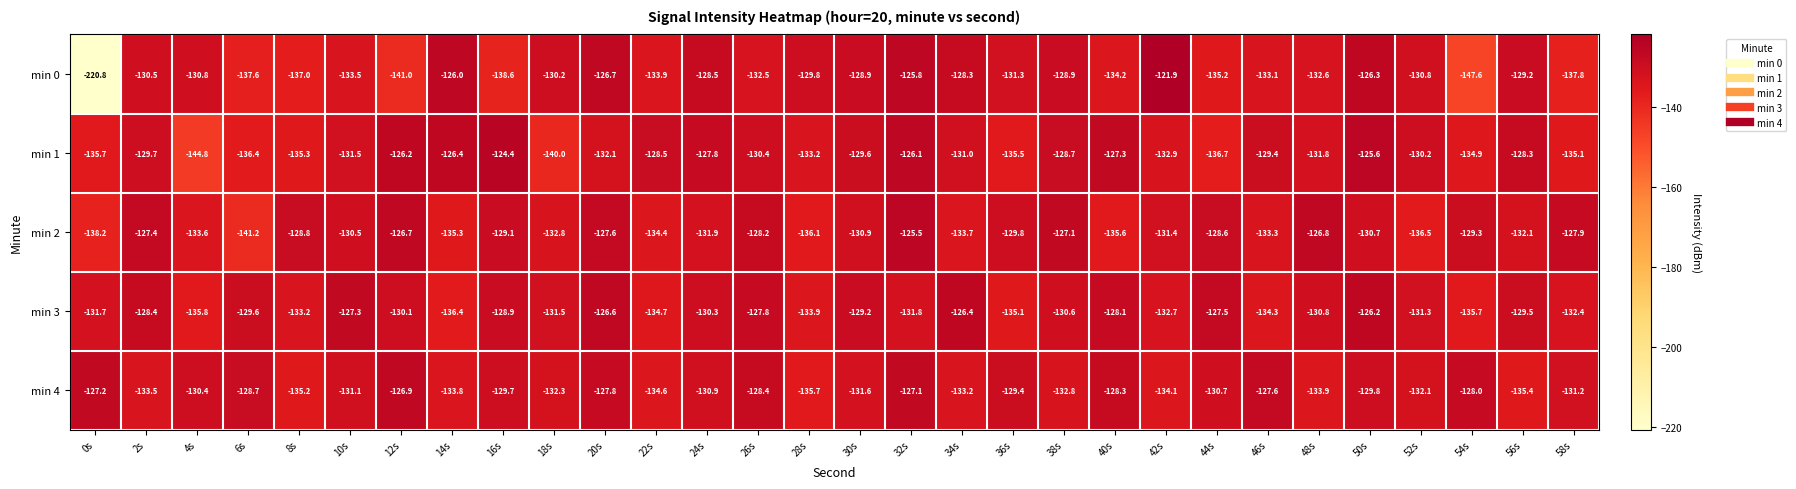

What is the total value across all series at 2s?

-649.5